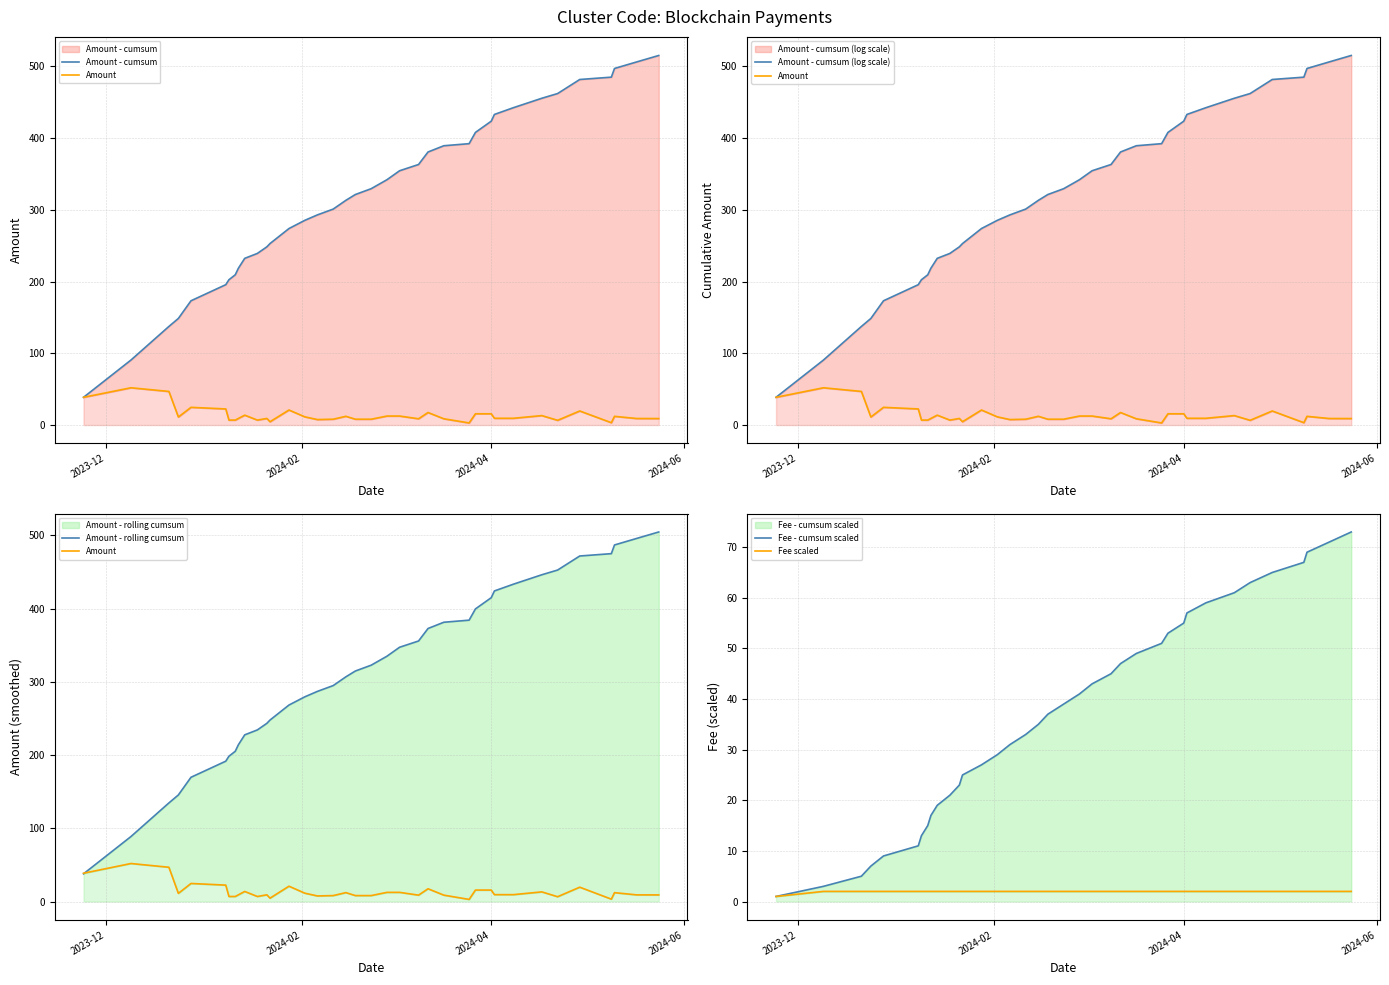

How many data points in Amount - rolling cumsum are less than 314?

18